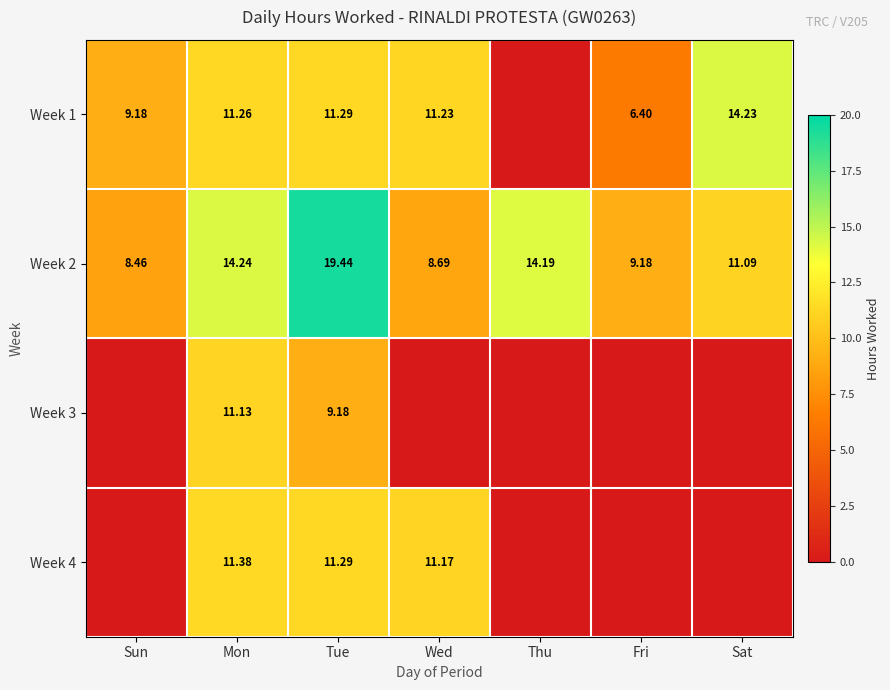

List the labels in order of Week 2 value, largest first.

Tue, Mon, Thu, Sat, Fri, Wed, Sun